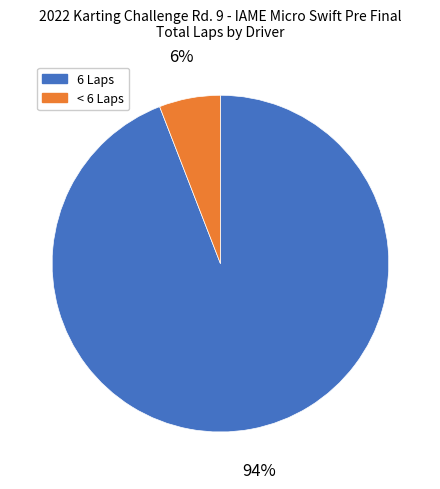

To the nearest percent, what is the difference between the largest and smallest slice percentages?

88%